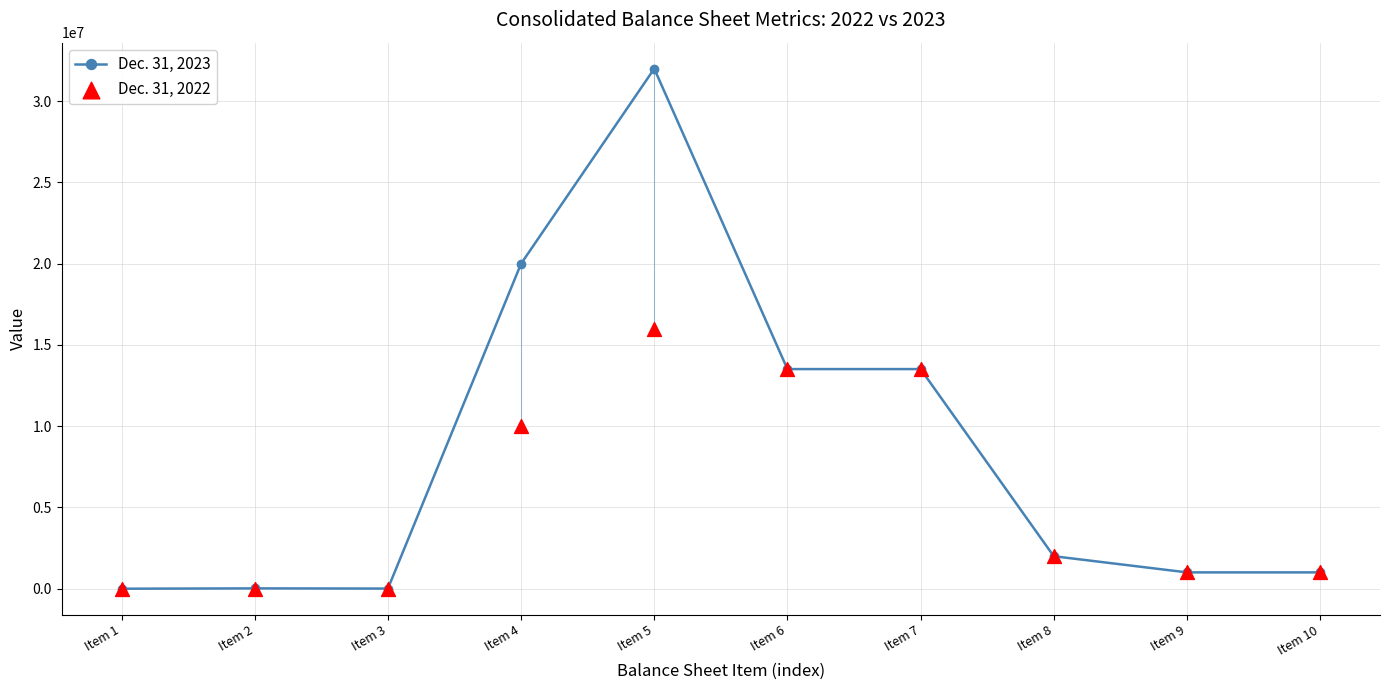

Which series has the widest spread of Y values?

Dec. 31, 2023